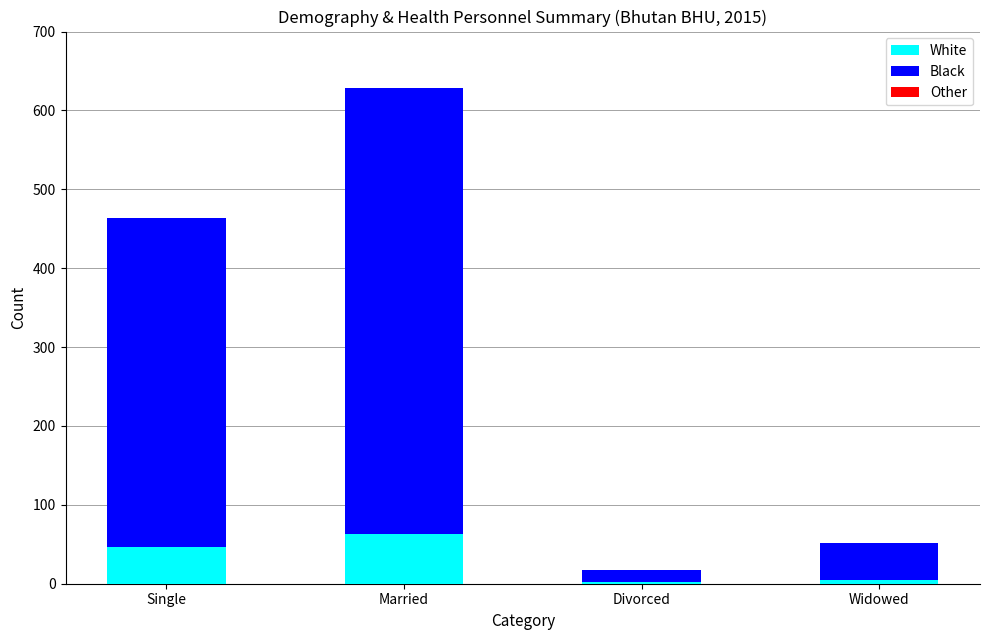

How many categories are shown in the chart?

4